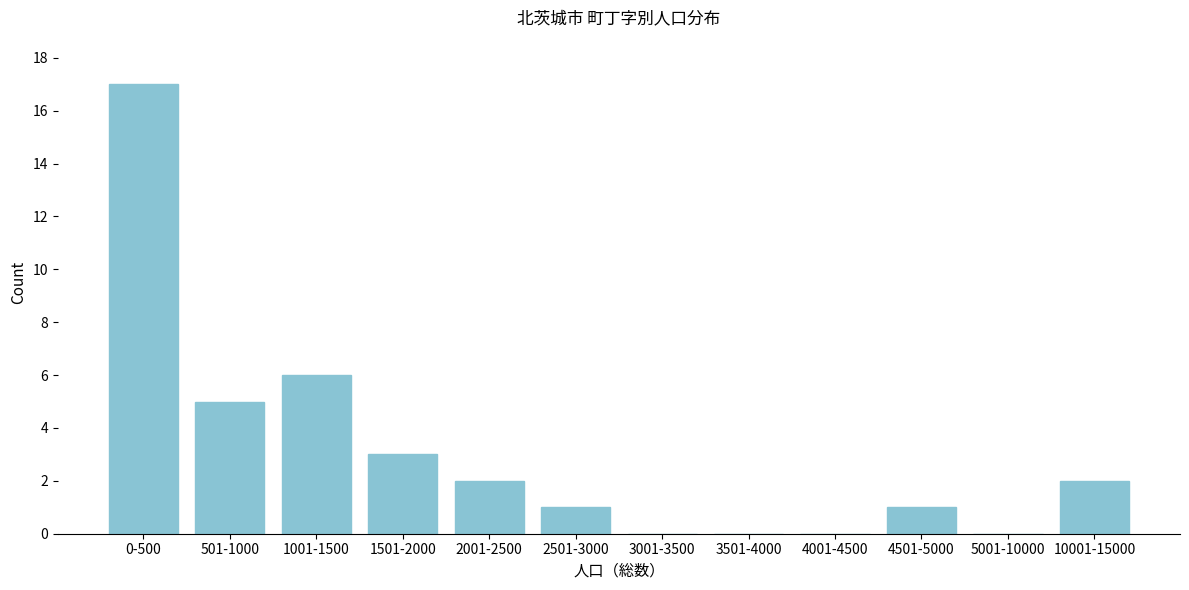

Reading left to right, what are all the values shown in this chart?

0-500=17	501-1000=5	1001-1500=6	1501-2000=3	2001-2500=2	2501-3000=1	3001-3500=0	3501-4000=0	4001-4500=0	4501-5000=1	5001-10000=0	10001-15000=2